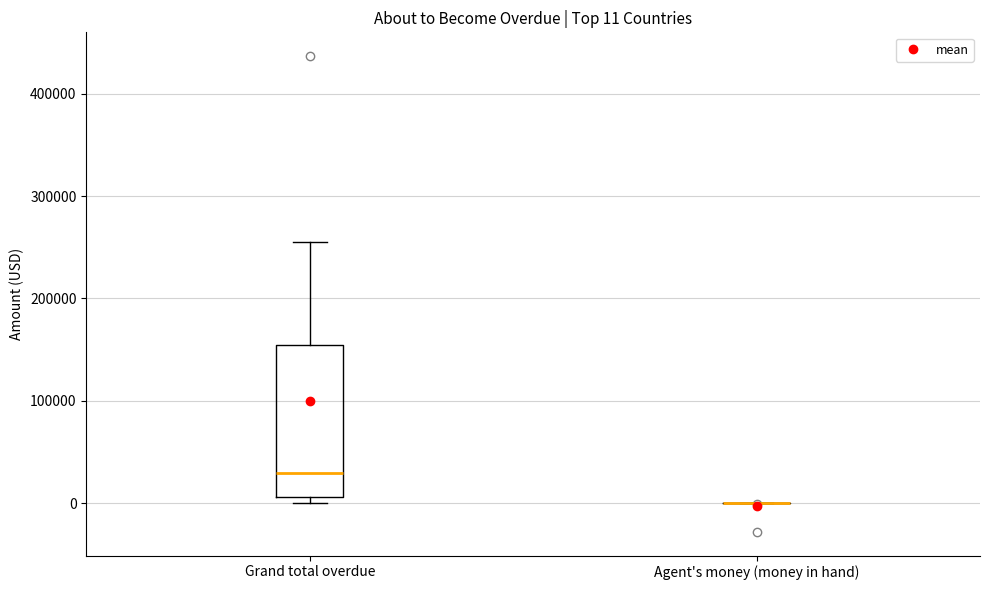

Comparing the boxes themselves (not the whiskers), which one is the tallest?

Grand total overdue